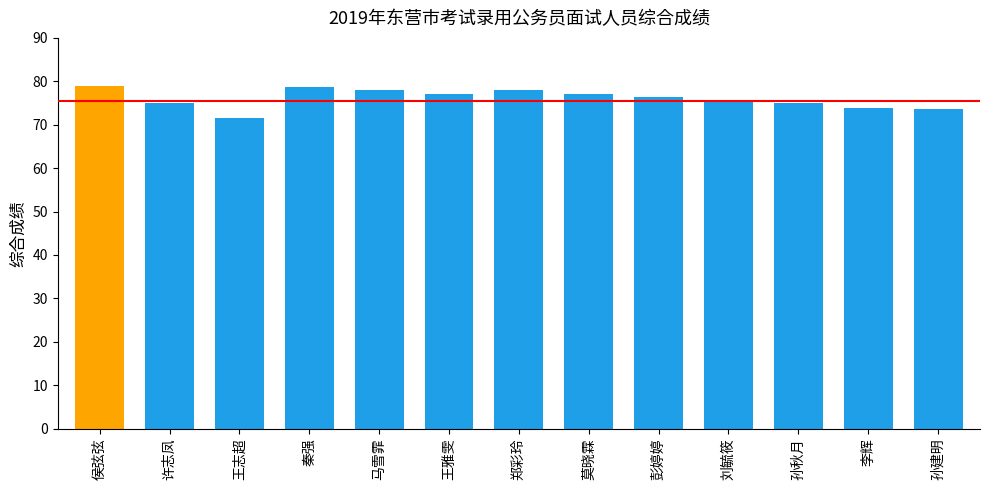

Which category has the lowest value across all series?

王志超